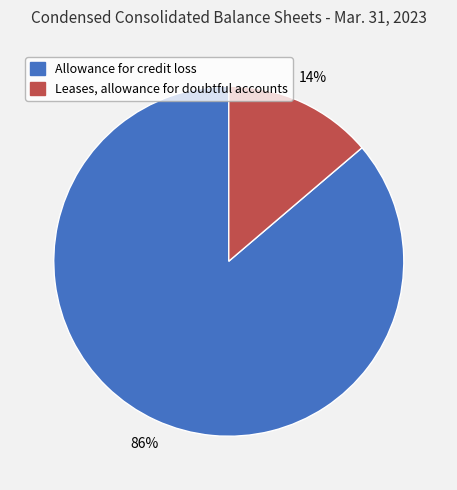

How many segments does this pie chart have?

2